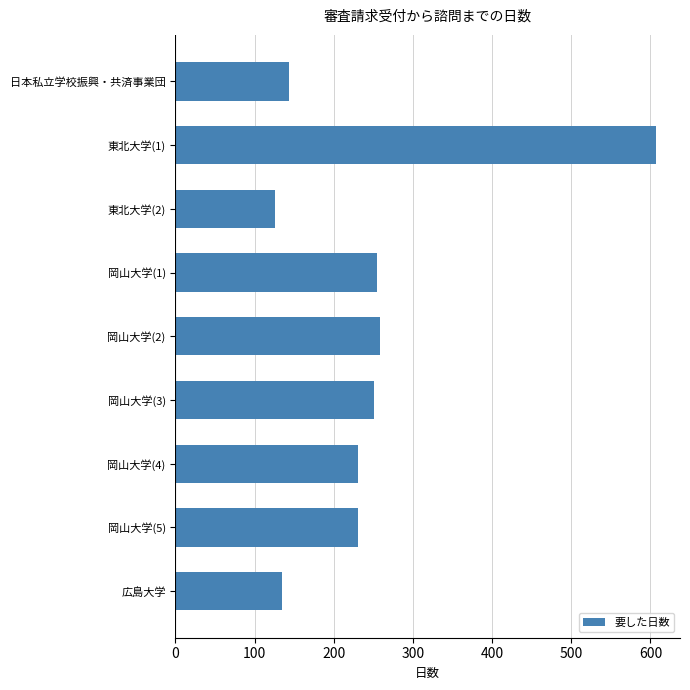

What is the difference between the maximum and minimum values?

481